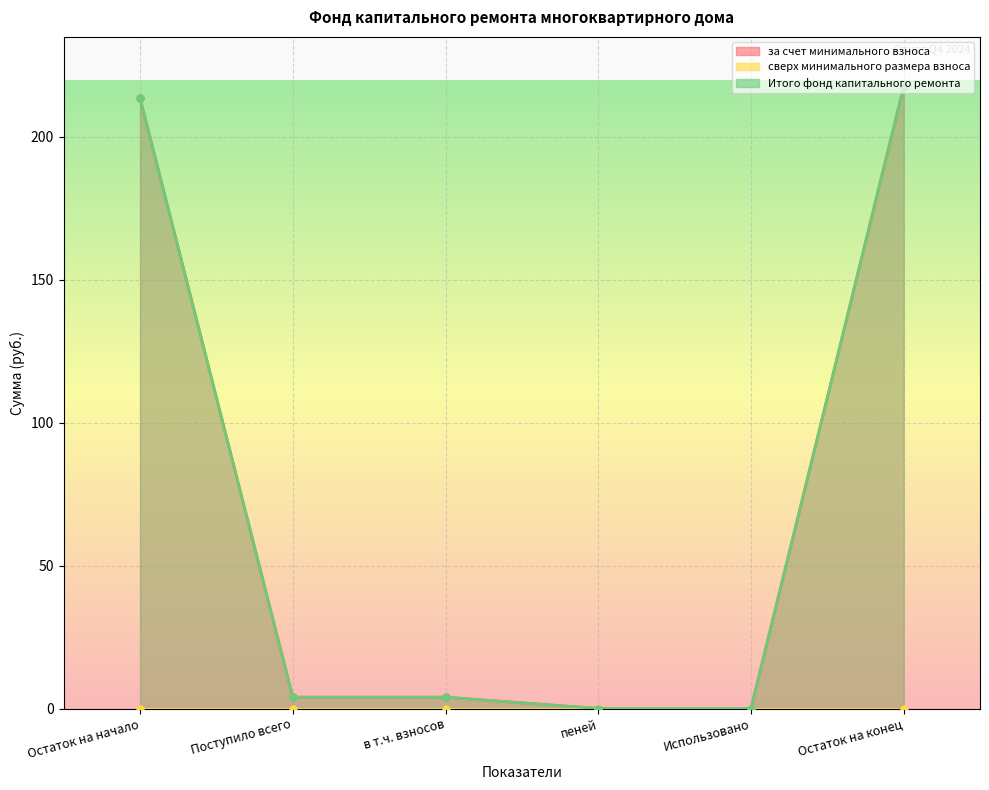

True or false: Итого фонд капитального ремонта has more than 1 interior local peaks.

False